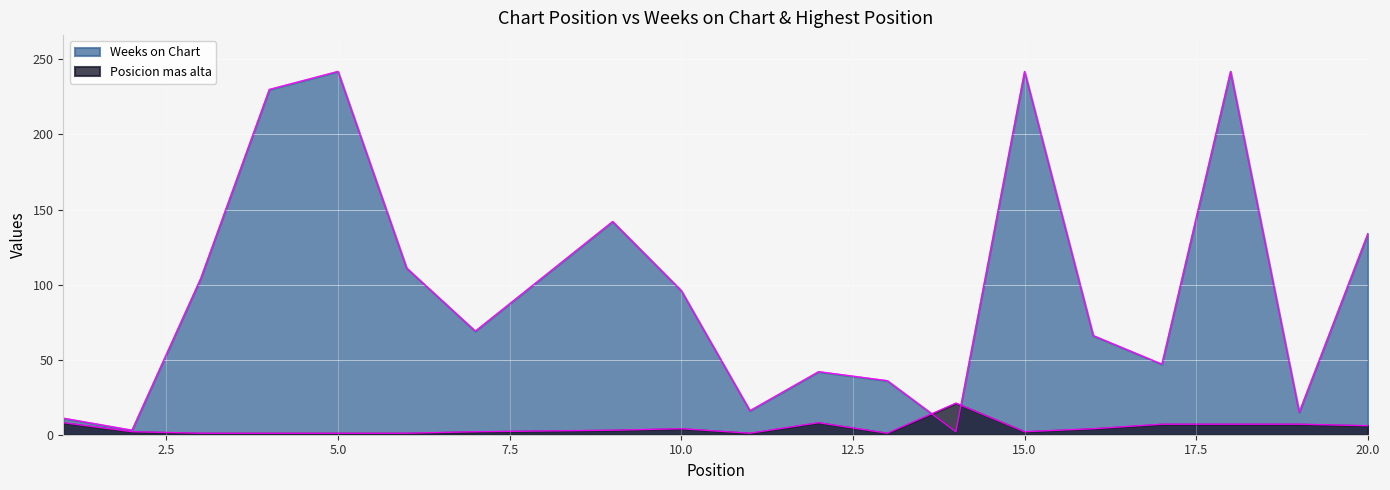

The Weeks on Chart series shows 15 at 19. True or false?

True